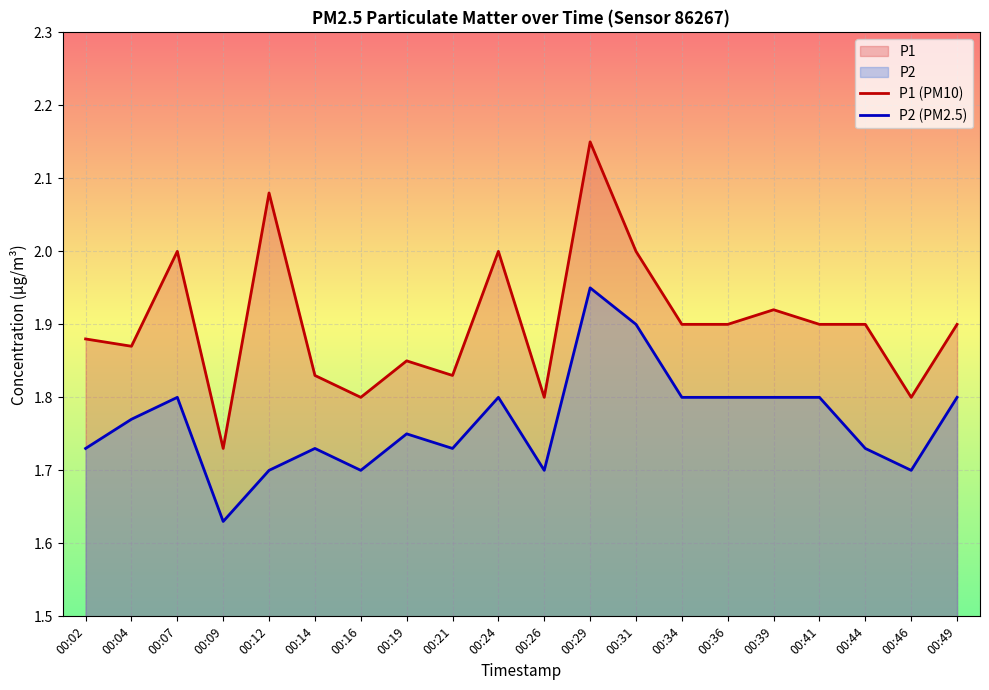

At which category is the sum across all series the highest?

00:29